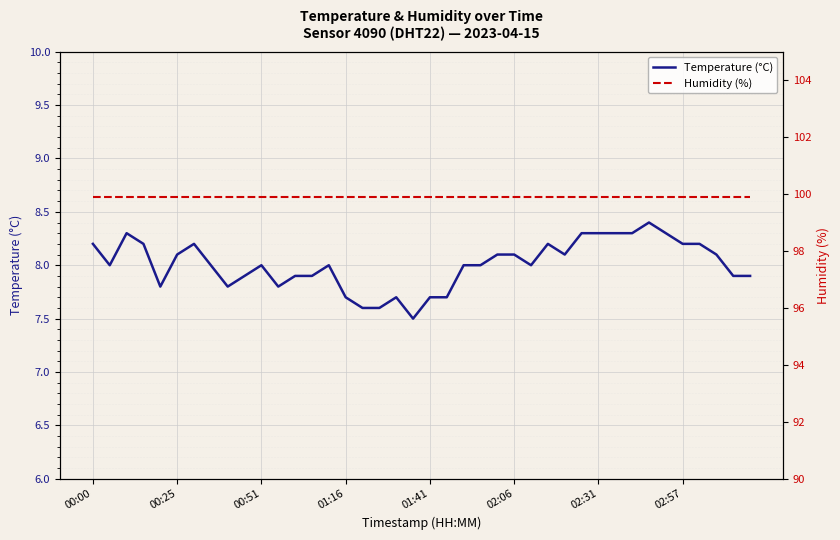

Is the value of Humidity (%) at 23 greater than the value of Temperature (°C) at 17?

Yes